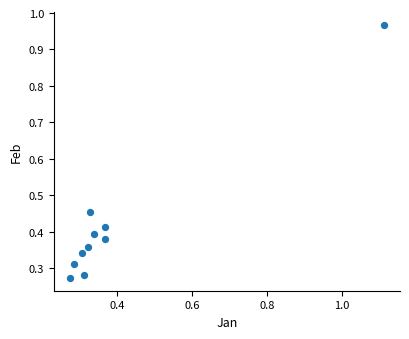

What is the range of Y values (max minus min)?

0.7